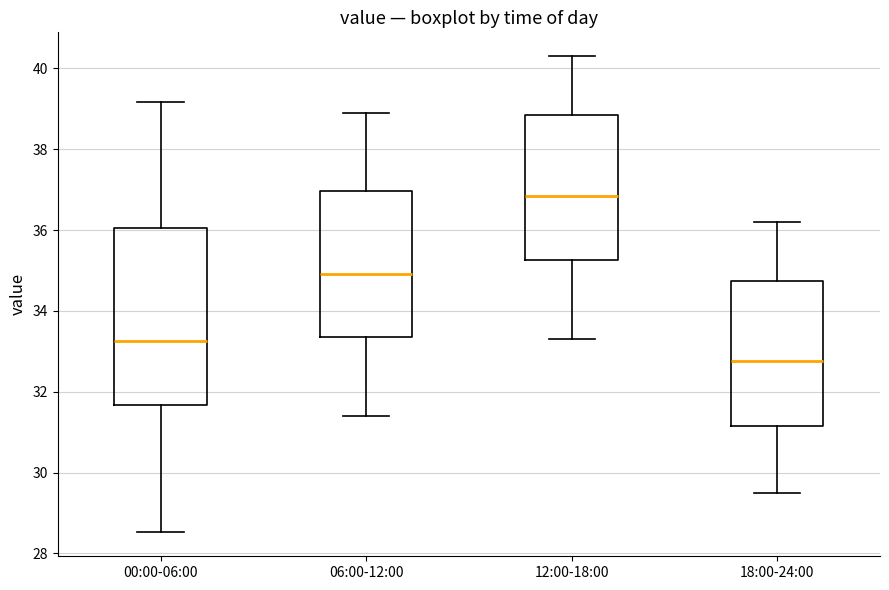

Where is the lower edge of the box for 06:00-12:00 on the y-axis? The values are not printed on the chart, so give them approximately, as read against the axis.

33.4